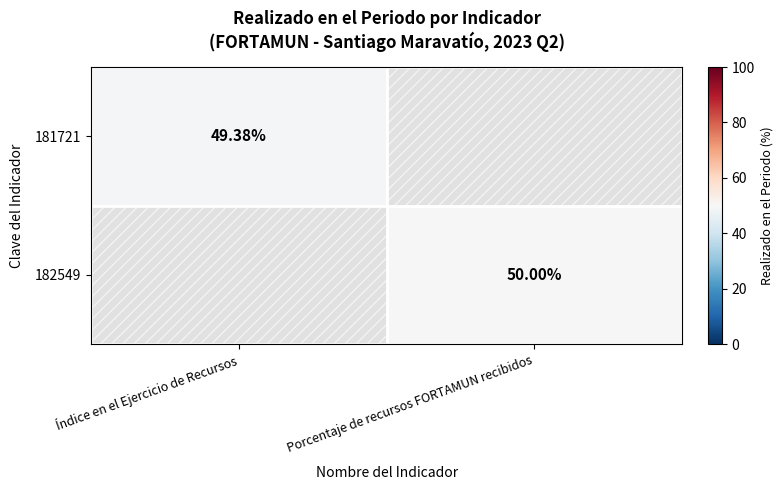

Is the value of 181721 at Índice en el Ejercicio de Recursos greater than the value of 182549 at Porcentaje de recursos FORTAMUN recibidos?

No